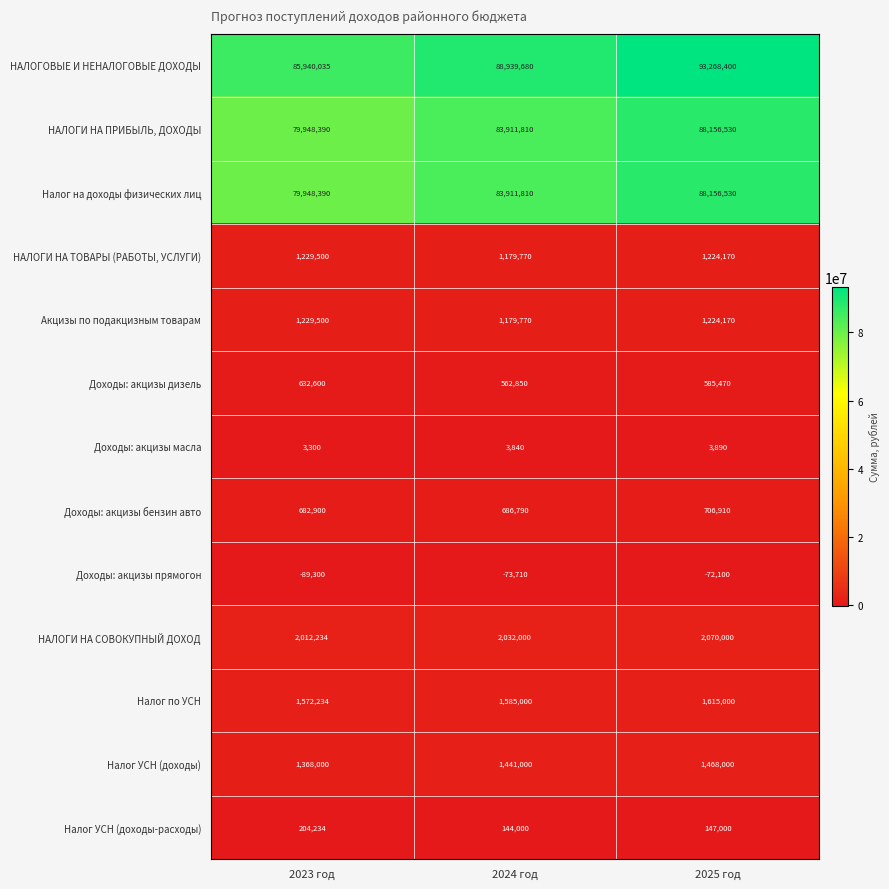

What is the difference between the highest and lowest values at 2024 год?

89013390